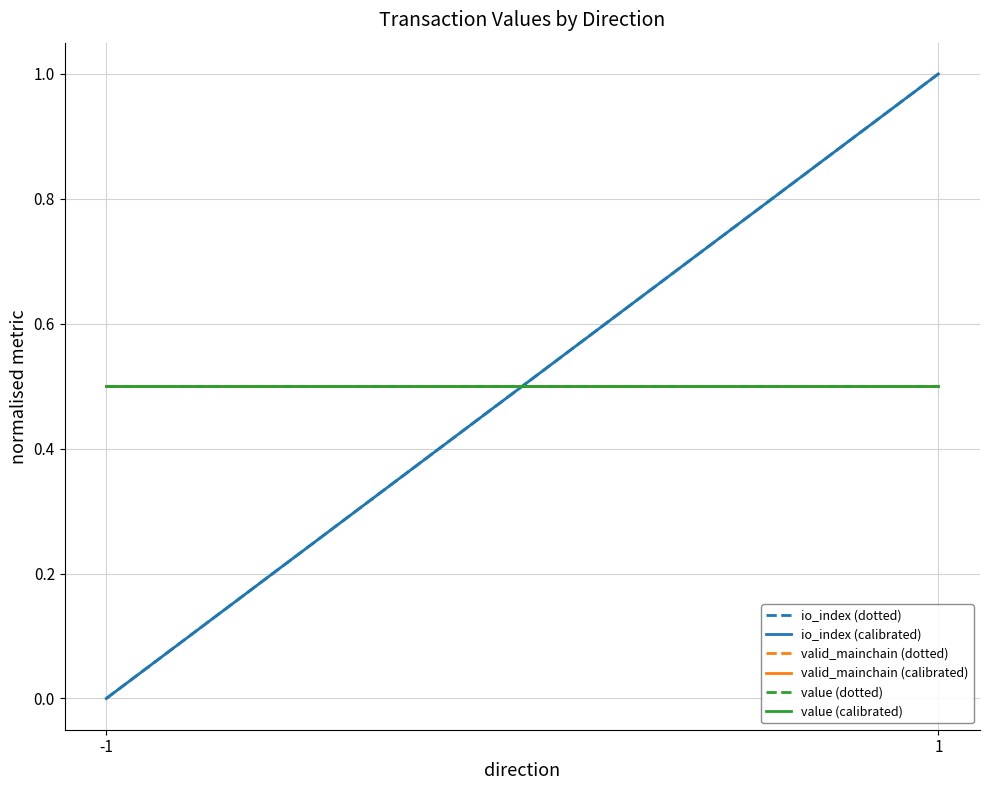

What is the difference between the maximum and minimum values in the io_index (calibrated) series?

1.0